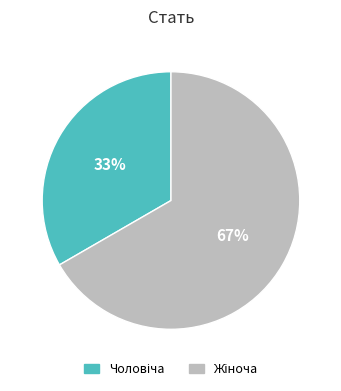

Is there any slice that represents more than half of the pie?

Yes